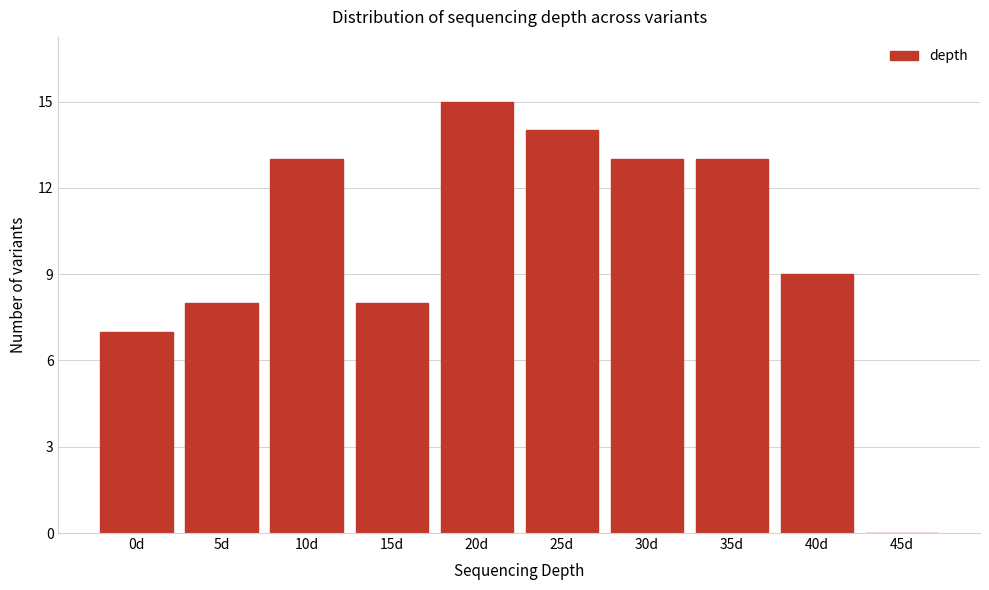

Reading right to left, what are all the values shown in this chart?

45d=0	40d=9	35d=13	30d=13	25d=14	20d=15	15d=8	10d=13	5d=8	0d=7